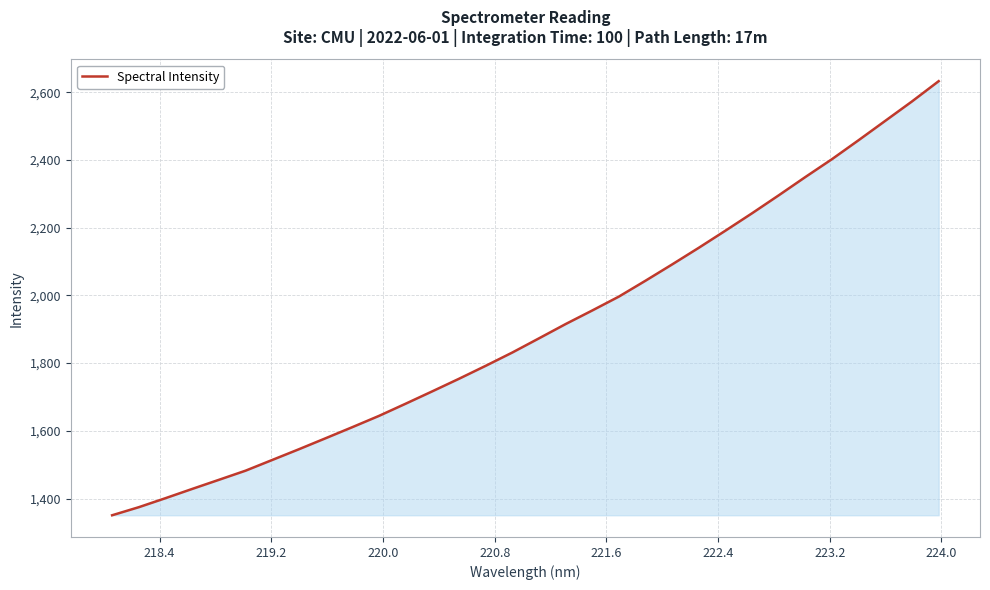

What is the difference between the maximum and minimum values?

1282.2